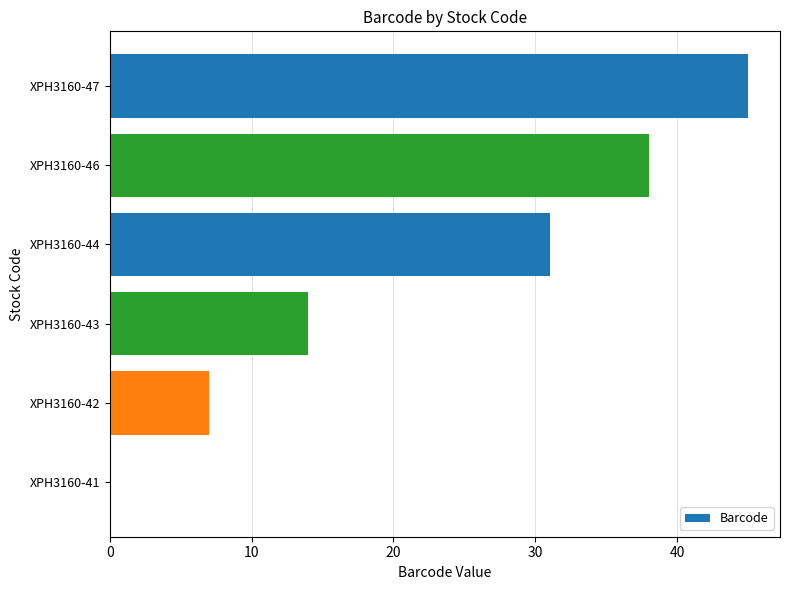

Between XPH3160-42 and XPH3160-41, which is larger?

XPH3160-42